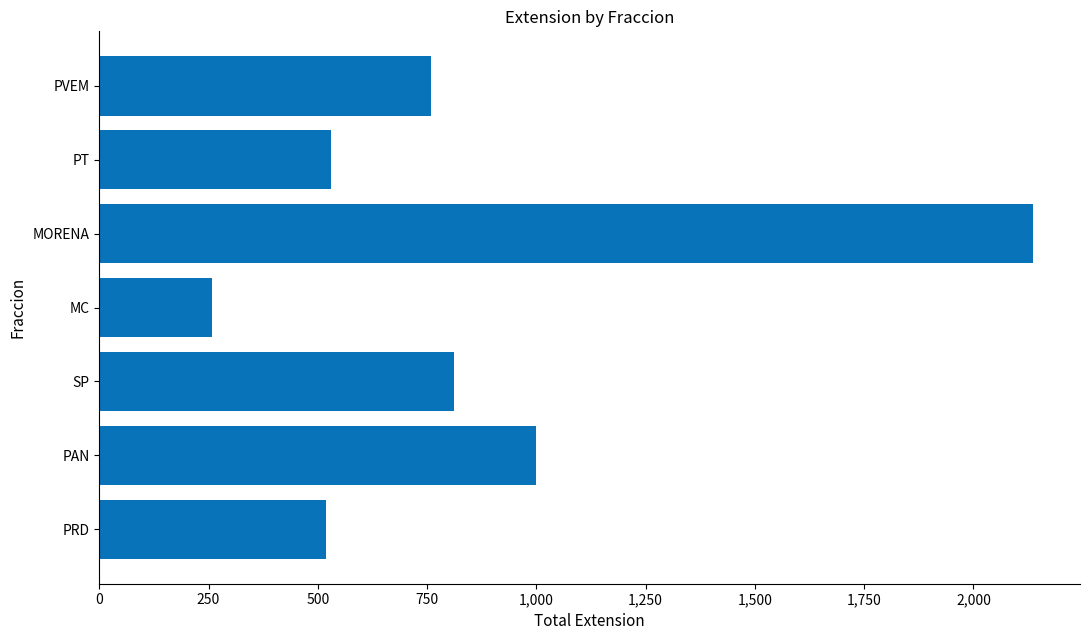

What is the change in value from MC to MORENA?

+1878